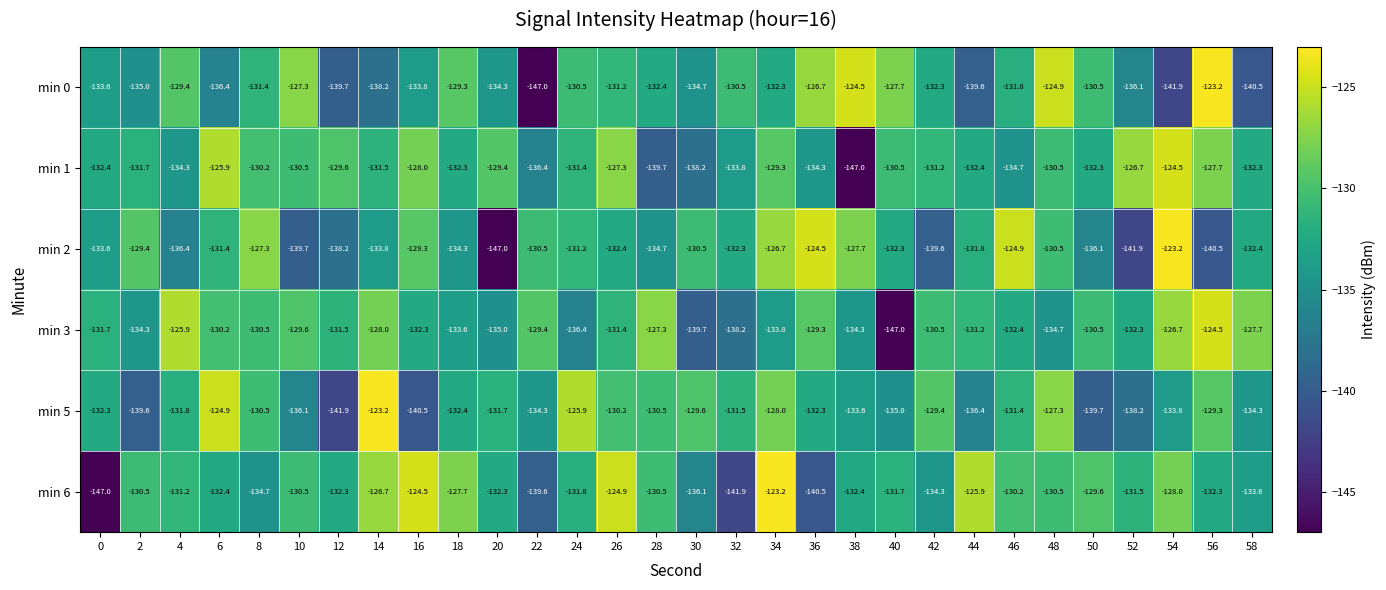

What is the difference between the highest and lowest values at 20?

17.6